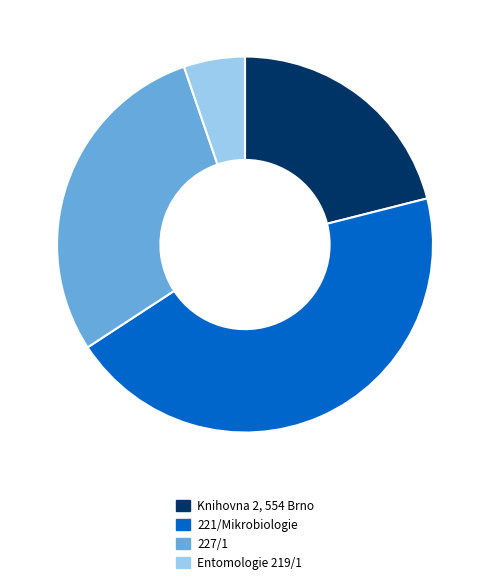

Rank the categories by value from highest to lowest.

221/Mikrobiologie, 227/1, Knihovna 2, 554 Brno, Entomologie 219/1